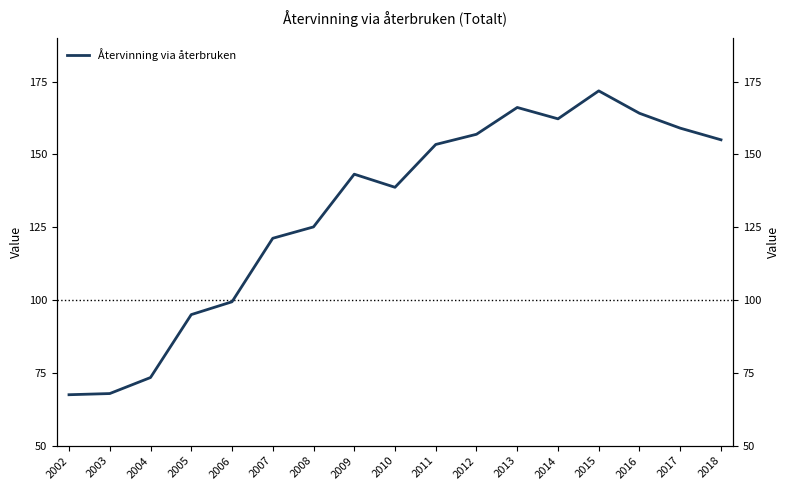

Is this an area chart (filled region under the line)?

No